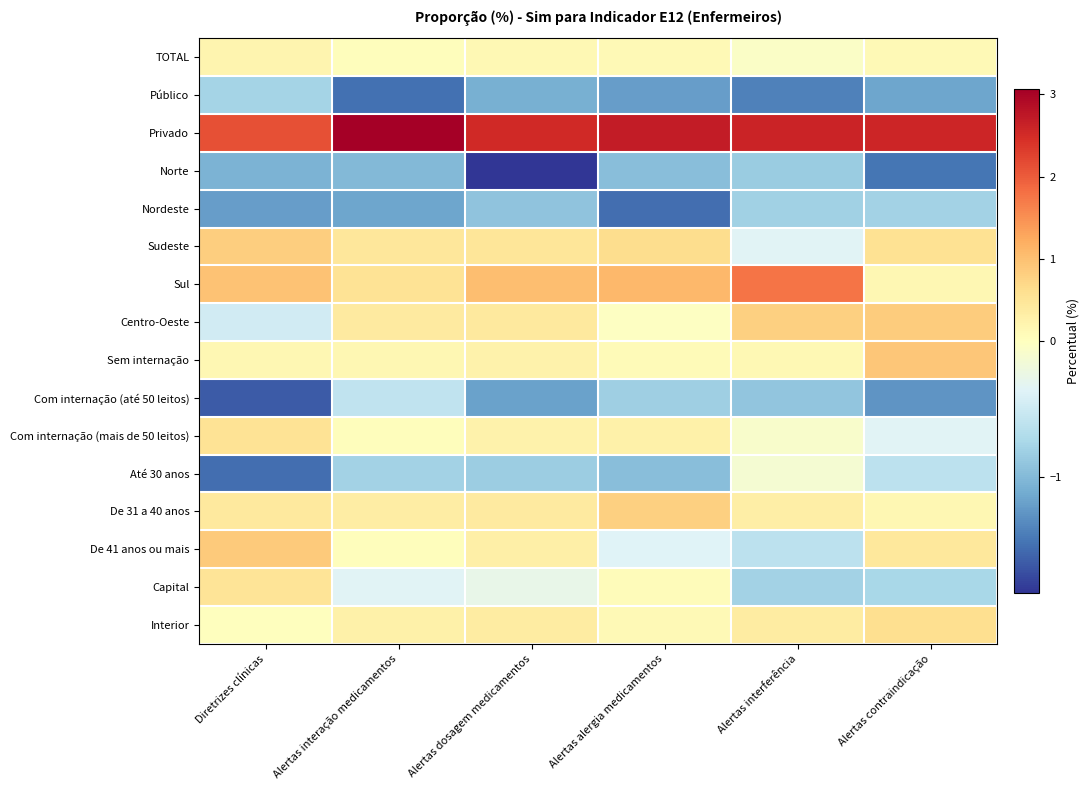

Reading left to right, what are all the values shown in this chart?

TOTAL: Diretrizes clínicas=0.2	Alertas interação medicamentos=0.0	Alertas dosagem medicamentos=0.1	Alertas alergia medicamentos=0.1	Alertas interferência=-0.1	Alertas contraindicação=0.1
Público: Diretrizes clínicas=-0.8	Alertas interação medicamentos=-1.5	Alertas dosagem medicamentos=-1.1	Alertas alergia medicamentos=-1.2	Alertas interferência=-1.4	Alertas contraindicação=-1.1
Privado: Diretrizes clínicas=2.1	Alertas interação medicamentos=3.1	Alertas dosagem medicamentos=2.5	Alertas alergia medicamentos=2.7	Alertas interferência=2.6	Alertas contraindicação=2.6
Norte: Diretrizes clínicas=-1.1	Alertas interação medicamentos=-1.0	Alertas dosagem medicamentos=-1.9	Alertas alergia medicamentos=-1.0	Alertas interferência=-0.8	Alertas contraindicação=-1.5
Nordeste: Diretrizes clínicas=-1.2	Alertas interação medicamentos=-1.2	Alertas dosagem medicamentos=-0.9	Alertas alergia medicamentos=-1.5	Alertas interferência=-0.8	Alertas contraindicação=-0.8
Sudeste: Diretrizes clínicas=0.8	Alertas interação medicamentos=0.5	Alertas dosagem medicamentos=0.5	Alertas alergia medicamentos=0.6	Alertas interferência=-0.4	Alertas contraindicação=0.6
Sul: Diretrizes clínicas=1.0	Alertas interação medicamentos=0.5	Alertas dosagem medicamentos=1.0	Alertas alergia medicamentos=1.1	Alertas interferência=1.8	Alertas contraindicação=0.1
Centro-Oeste: Diretrizes clínicas=-0.5	Alertas interação medicamentos=0.4	Alertas dosagem medicamentos=0.4	Alertas alergia medicamentos=-0.0	Alertas interferência=0.8	Alertas contraindicação=0.9
Sem internação: Diretrizes clínicas=0.1	Alertas interação medicamentos=0.2	Alertas dosagem medicamentos=0.2	Alertas alergia medicamentos=0.1	Alertas interferência=0.1	Alertas contraindicação=0.9
Com internação (até 50 leitos): Diretrizes clínicas=-1.6	Alertas interação medicamentos=-0.6	Alertas dosagem medicamentos=-1.2	Alertas alergia medicamentos=-0.8	Alertas interferência=-0.9	Alertas contraindicação=-1.3
Com internação (mais de 50 leitos): Diretrizes clínicas=0.6	Alertas interação medicamentos=0.0	Alertas dosagem medicamentos=0.3	Alertas alergia medicamentos=0.3	Alertas interferência=-0.1	Alertas contraindicação=-0.4
Até 30 anos: Diretrizes clínicas=-1.5	Alertas interação medicamentos=-0.8	Alertas dosagem medicamentos=-0.8	Alertas alergia medicamentos=-1.0	Alertas interferência=-0.1	Alertas contraindicação=-0.6
De 31 a 40 anos: Diretrizes clínicas=0.4	Alertas interação medicamentos=0.4	Alertas dosagem medicamentos=0.4	Alertas alergia medicamentos=0.8	Alertas interferência=0.3	Alertas contraindicação=0.2
De 41 anos ou mais: Diretrizes clínicas=0.9	Alertas interação medicamentos=0.0	Alertas dosagem medicamentos=0.3	Alertas alergia medicamentos=-0.4	Alertas interferência=-0.6	Alertas contraindicação=0.5
Capital: Diretrizes clínicas=0.5	Alertas interação medicamentos=-0.4	Alertas dosagem medicamentos=-0.3	Alertas alergia medicamentos=0.1	Alertas interferência=-0.8	Alertas contraindicação=-0.8
Interior: Diretrizes clínicas=0.0	Alertas interação medicamentos=0.3	Alertas dosagem medicamentos=0.4	Alertas alergia medicamentos=0.1	Alertas interferência=0.4	Alertas contraindicação=0.6